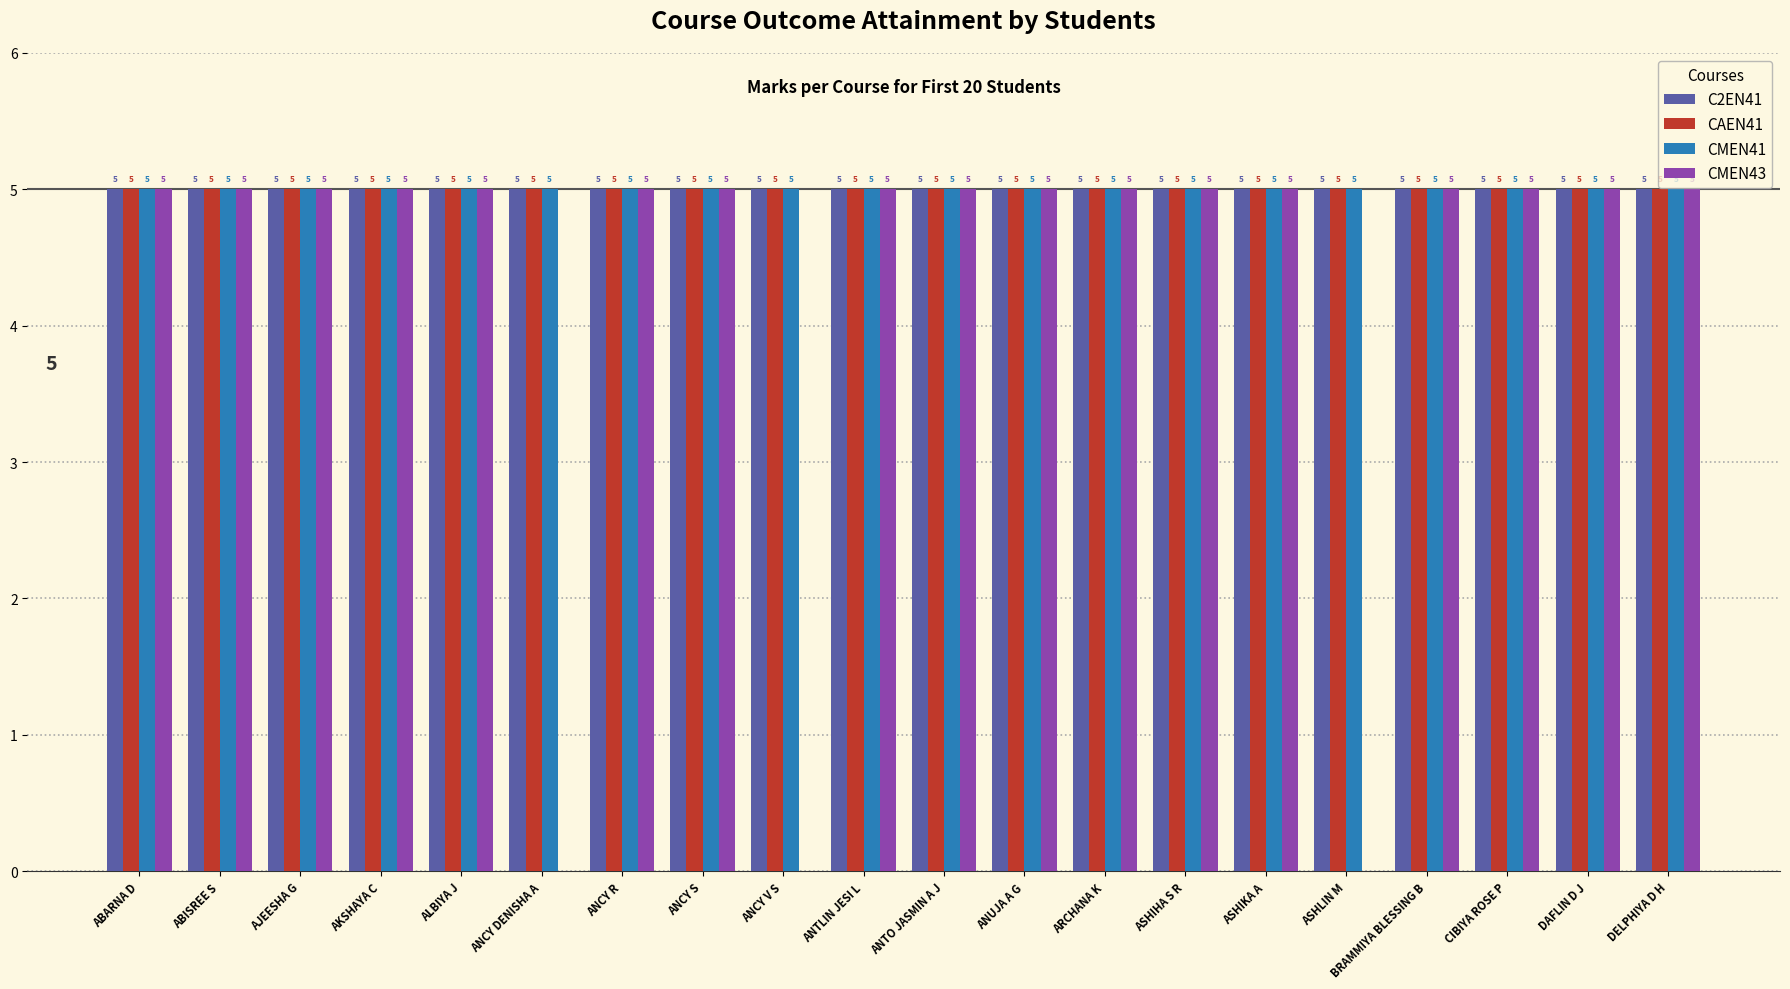

How many data points does each series have?

20